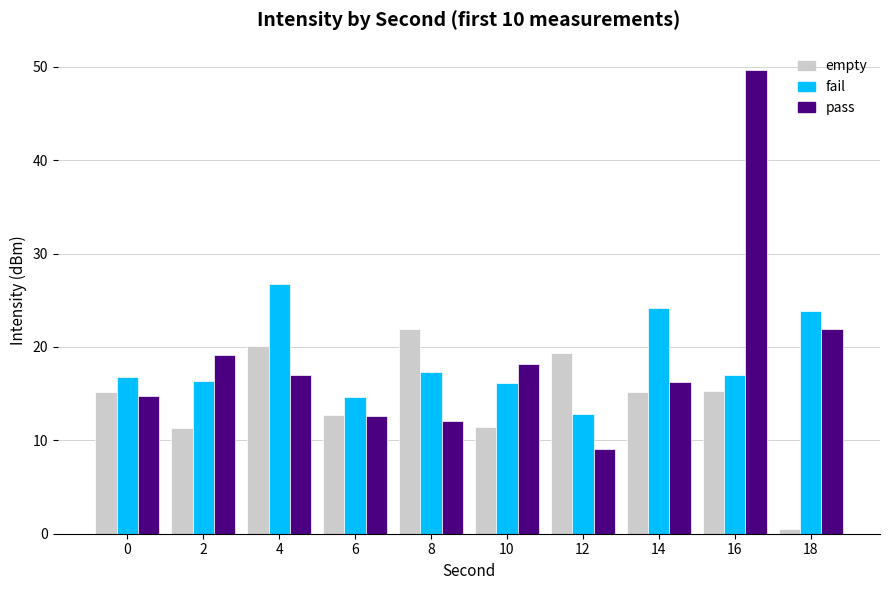

What is the difference between the second highest and second lowest values in the fail series?

9.5